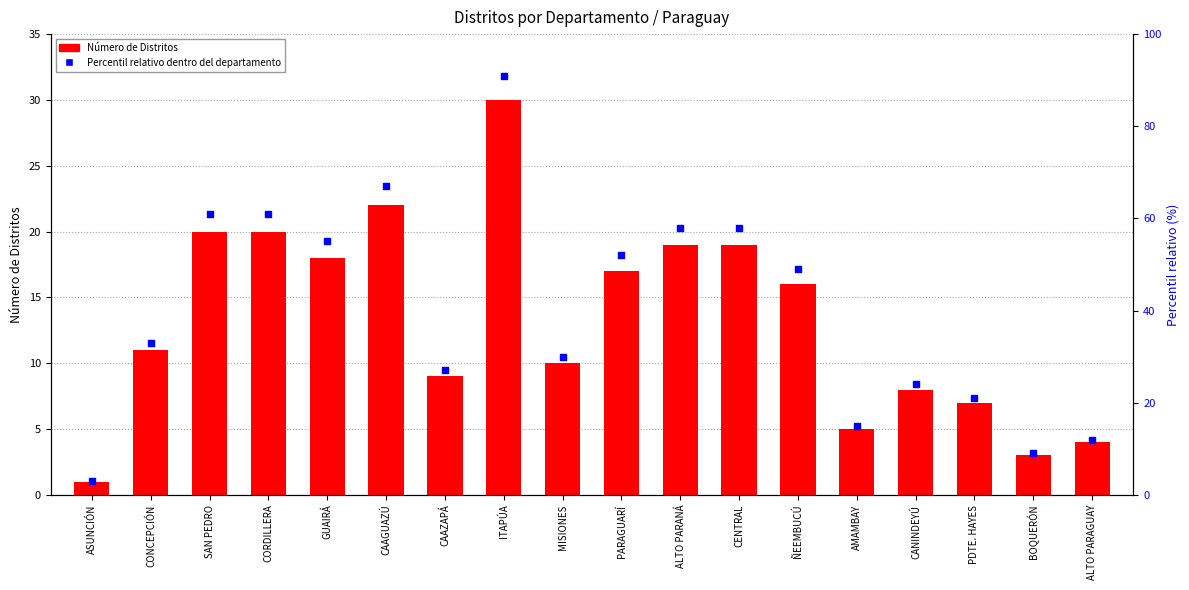

At which category is the sum across all series the highest?

ITAPÚA